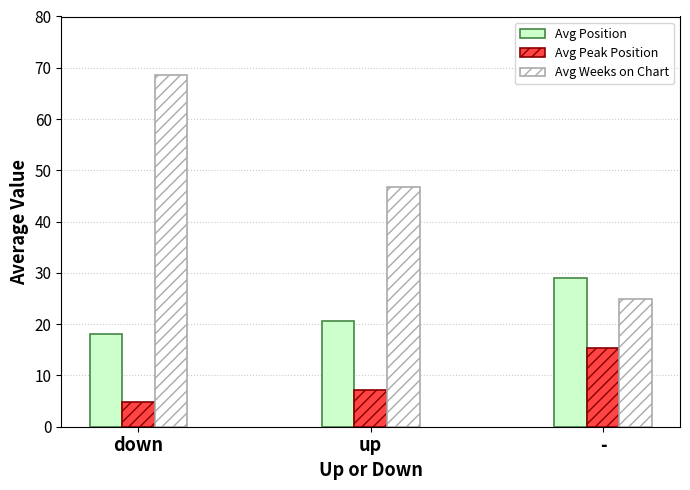

What is the label of the 1st bar from the right?

-